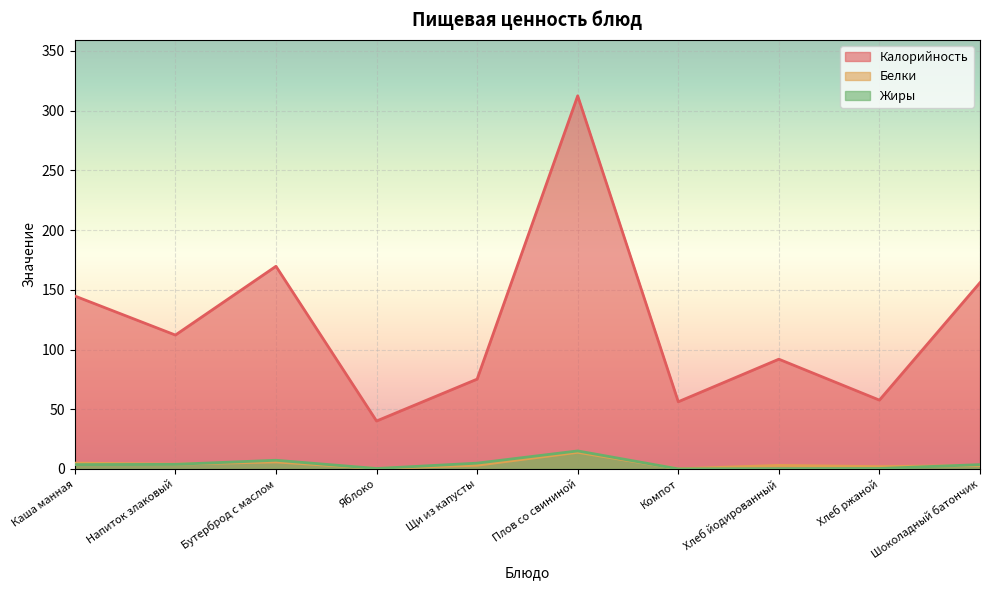

True or false: Жиры and Калорийность cross at least once.

False